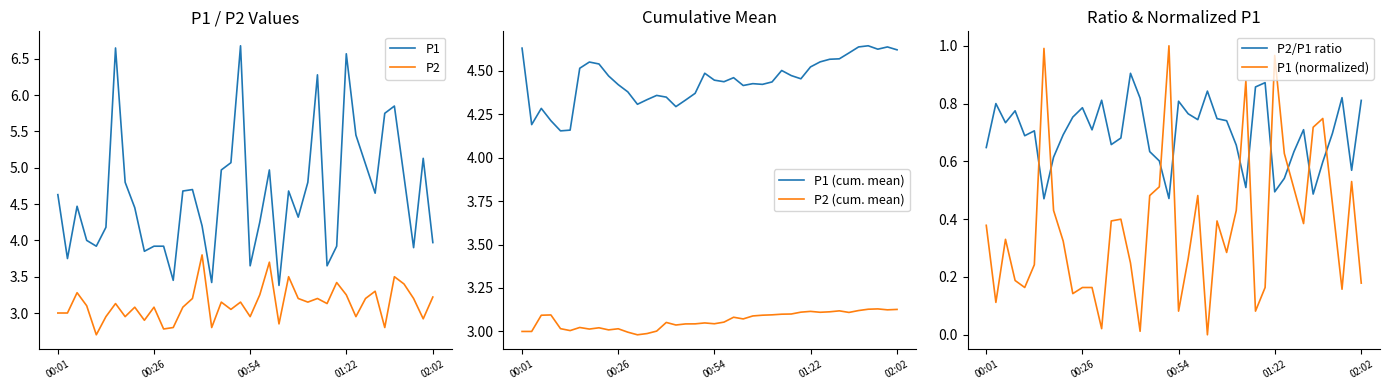

What is the sum of all P1 (normalized) values?

15.0